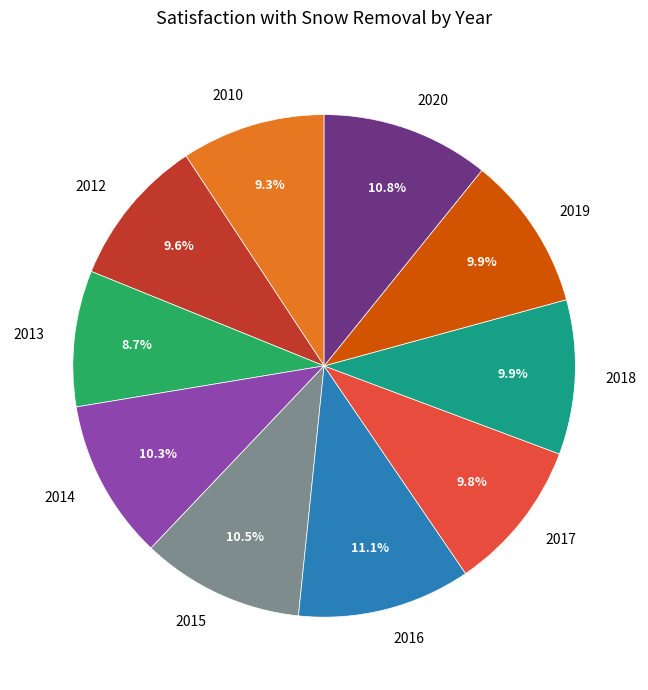

To the nearest percent, what is the difference between the 2015 and 2017 slice percentages?

1%